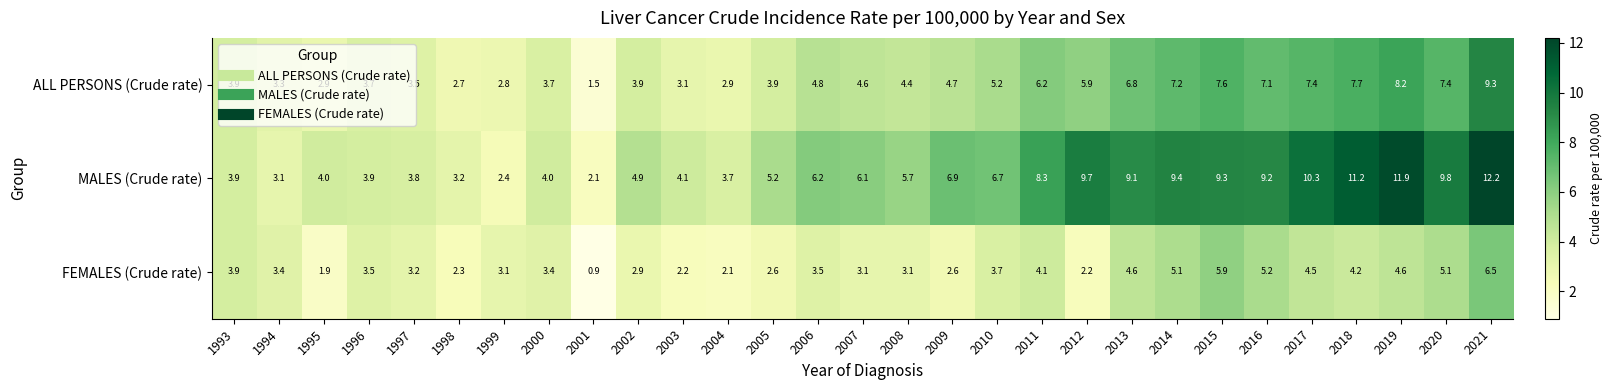

Which series has the largest total across all categories?

MALES (Crude rate)